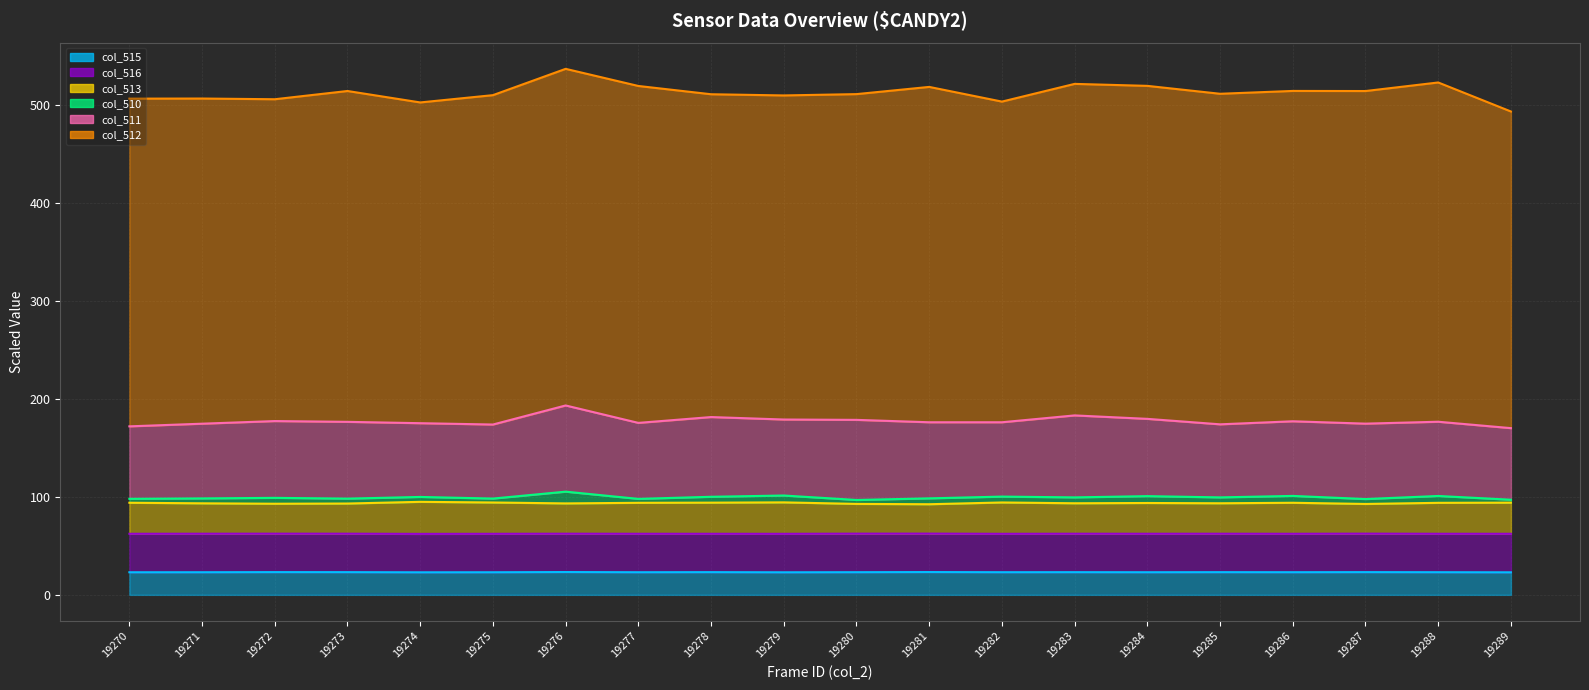

The value of col_516 line at 19273 is 39.2. True or false?

False